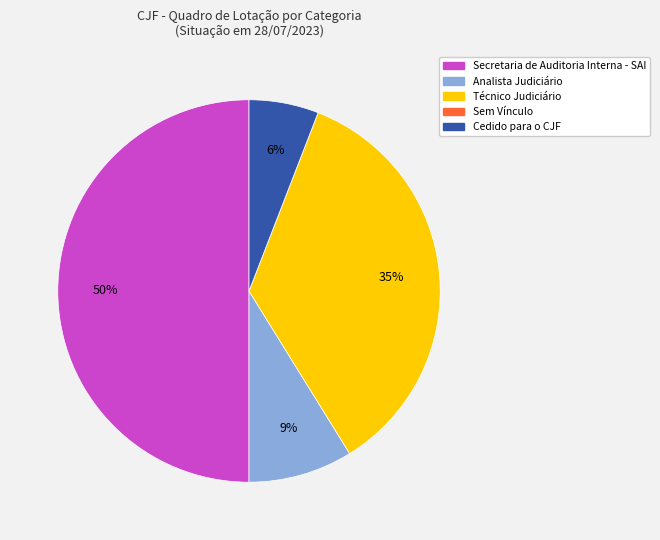

Is Cedido para o CJF the majority of the pie?

No